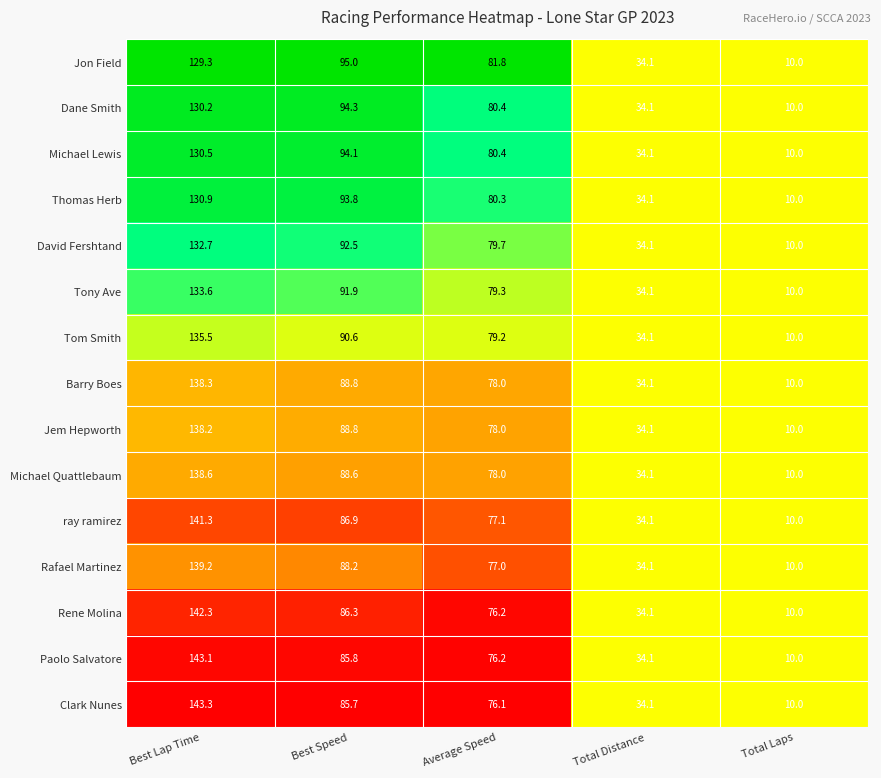

The value of Michael Quattlebaum at Total Distance is 17.9. True or false?

False